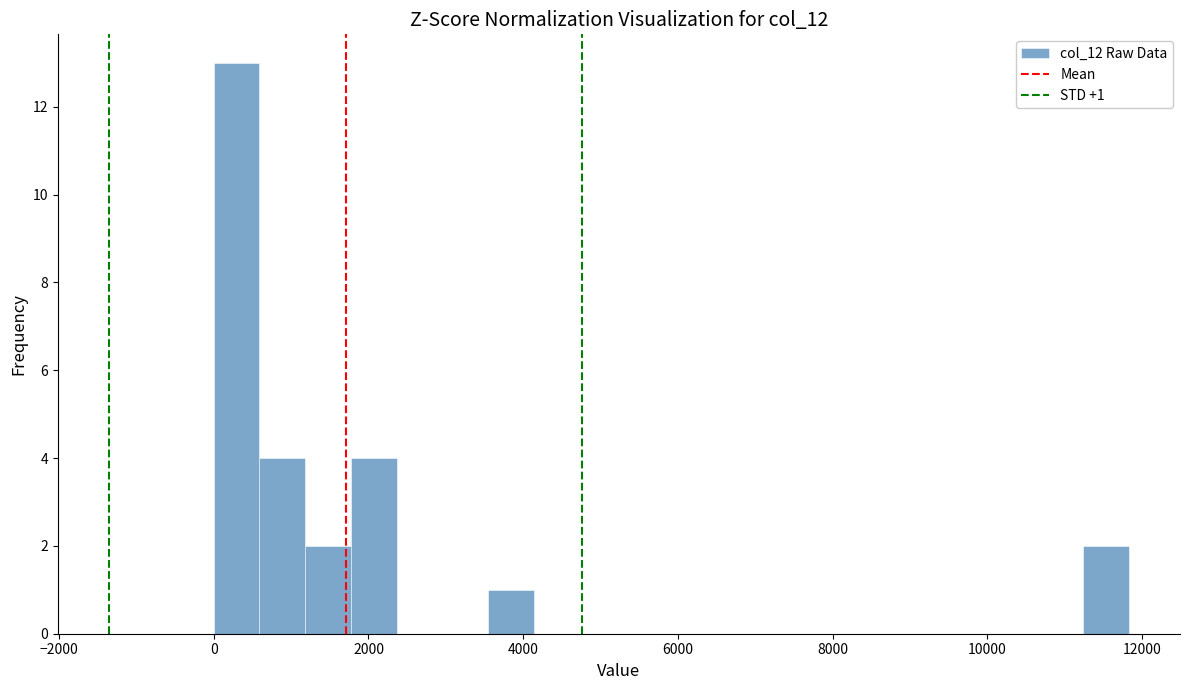

Read against the x-axis, roughly where is the centre of the tallest bar?

200